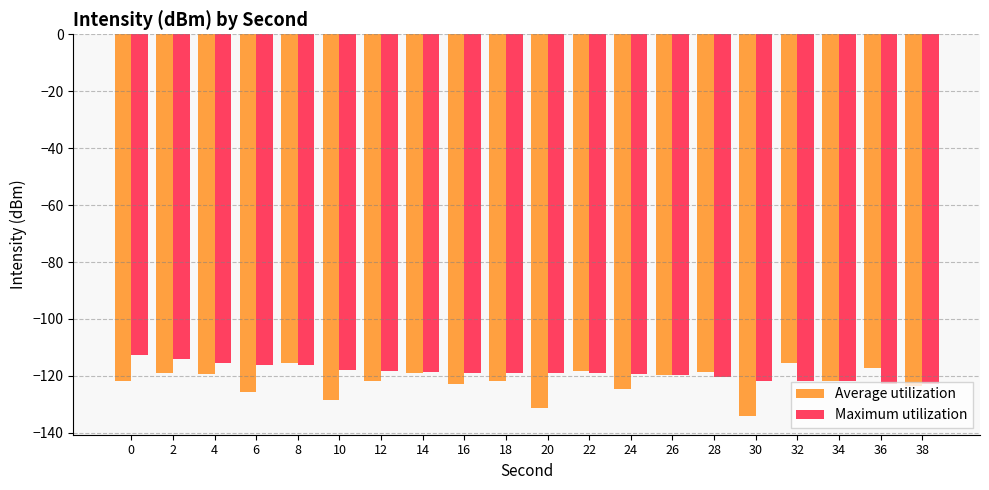

What is the highest value of the Maximum utilization series?

-112.6